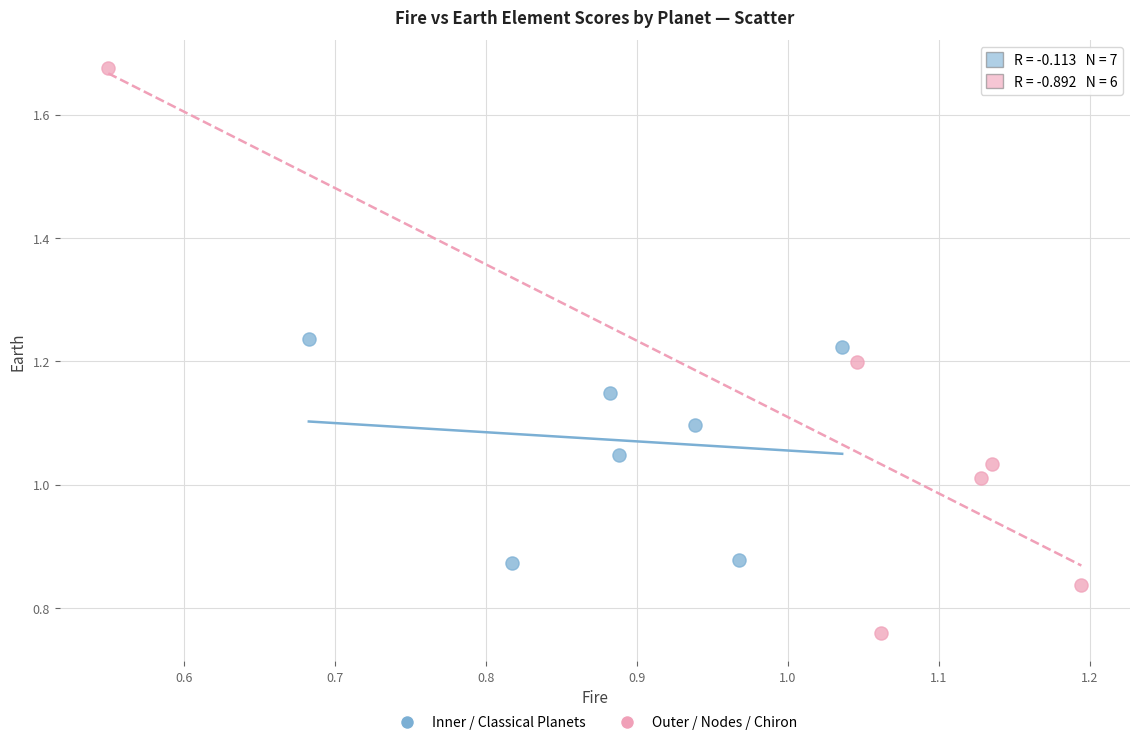

Which series has the widest spread of Y values?

Outer / Nodes / Chiron